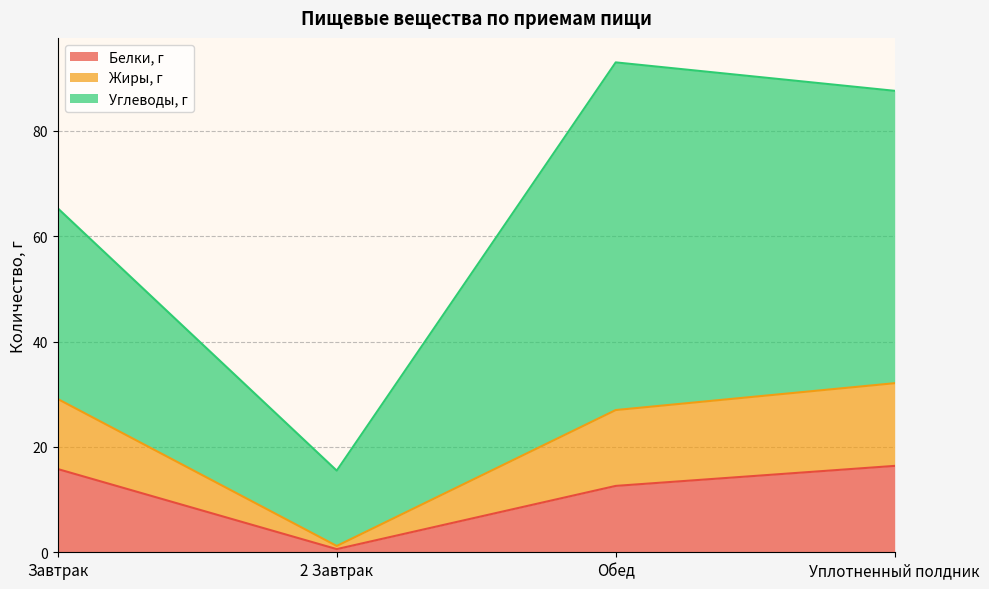

At which category is the sum across all series the highest?

Обед